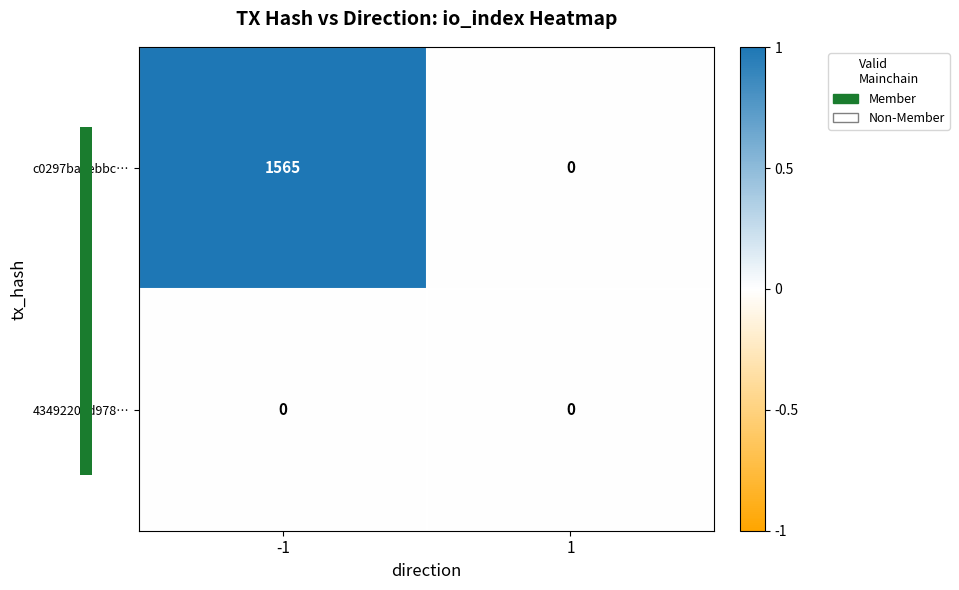

What value does the c0297ba9ebbc… series have at -1?

1565